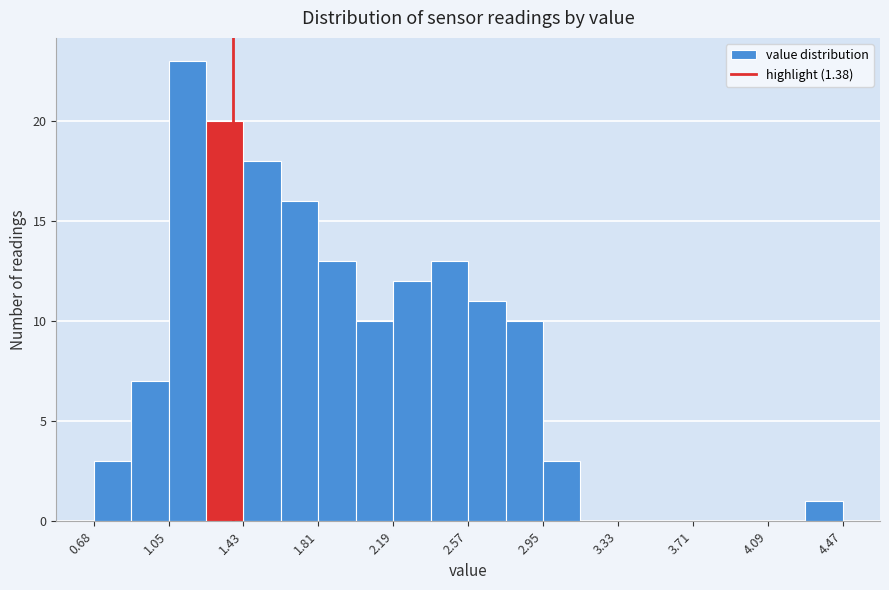

Read against the x-axis, roughly where is the centre of the tallest bar?

1.15